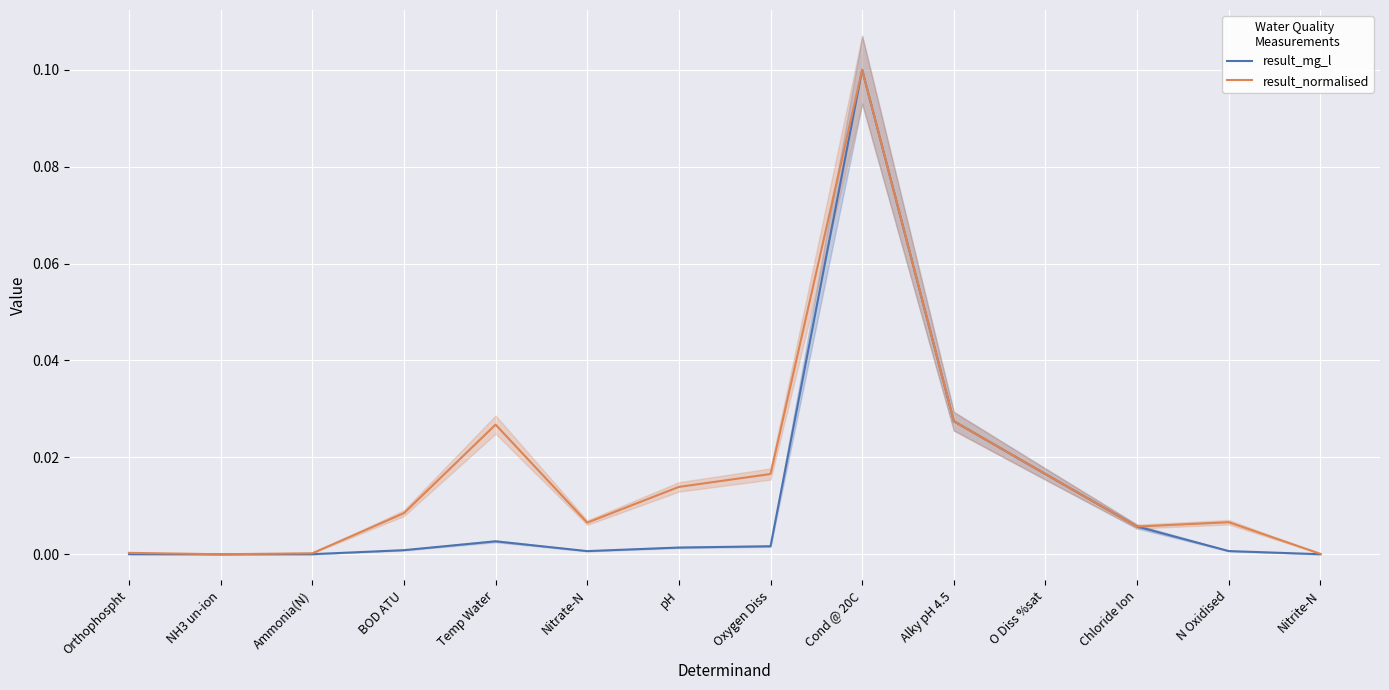

At which label does result_normalised reach its peak?

Cond @ 20C